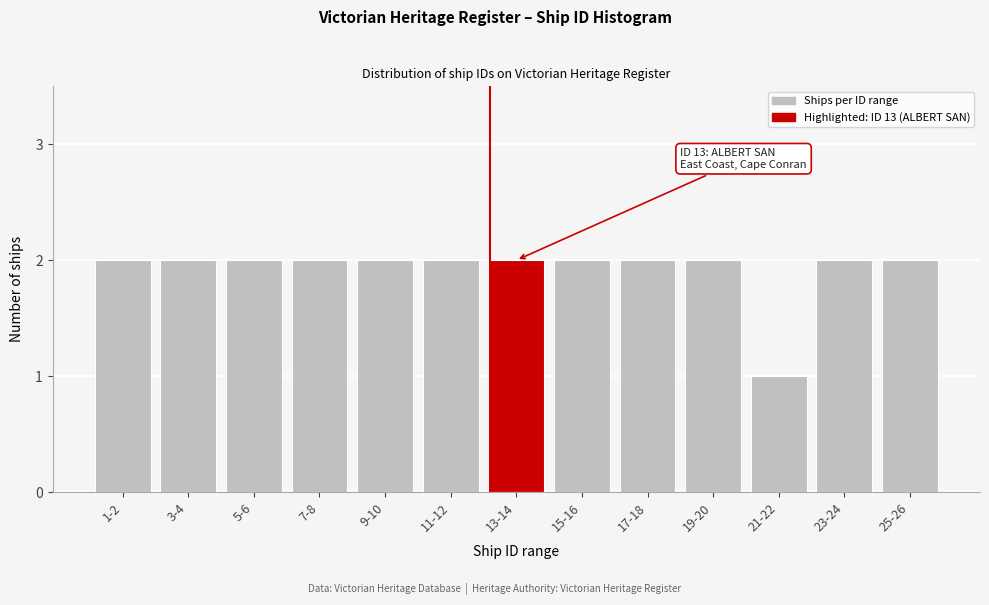

Reading right to left, extract all data points from this chart.

25-26=2	23-24=2	21-22=1	19-20=2	17-18=2	15-16=2	13-14=2	11-12=2	9-10=2	7-8=2	5-6=2	3-4=2	1-2=2